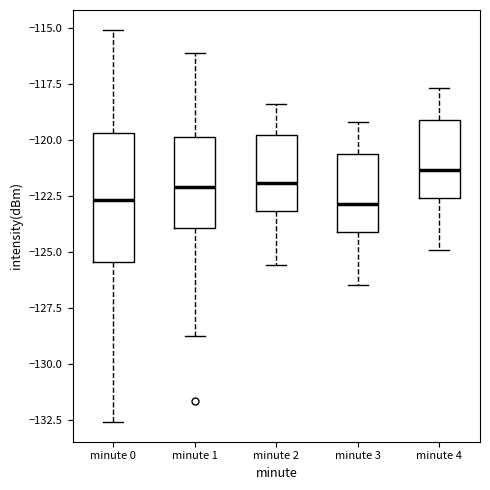

Reading left to right, transcribe this box plot: for each box, give where its median line is, the range the box spans, and where its two whiskers end, as read against the y-axis. The values are not printed on the chart, so give them approximately, as read against the axis.

minute 0: median -122.5, box -125.5 to -119.5, whiskers -132.5 to -115.0
minute 1: median -122.0, box -124.0 to -120.0, whiskers -129.0 to -116.0
minute 2: median -122.0, box -123.0 to -120.0, whiskers -125.5 to -118.5
minute 3: median -123.0, box -124.0 to -120.5, whiskers -126.5 to -119.0
minute 4: median -121.5, box -122.5 to -119.0, whiskers -125.0 to -117.5